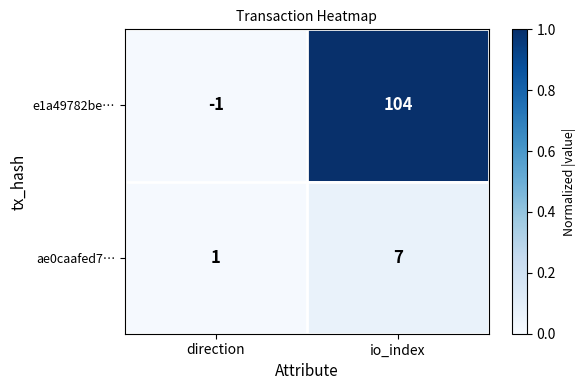

What is the greatest value displayed?

104